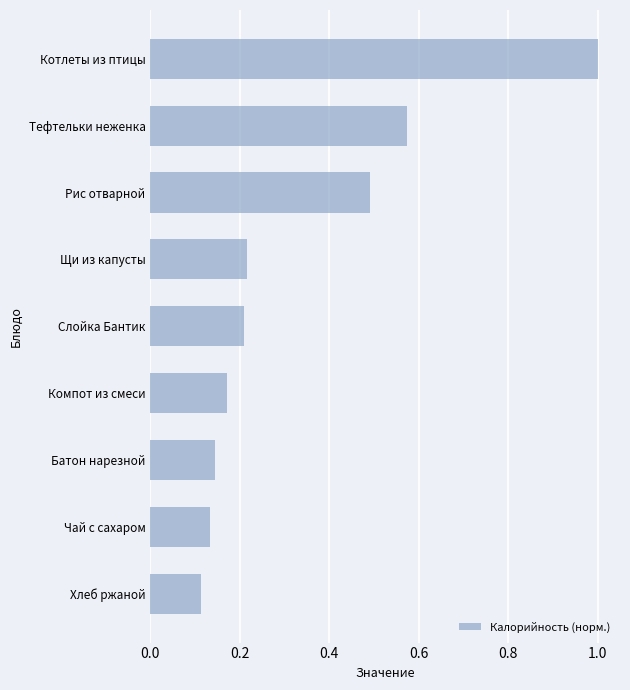

What is the maximum value shown in the chart?

1.0